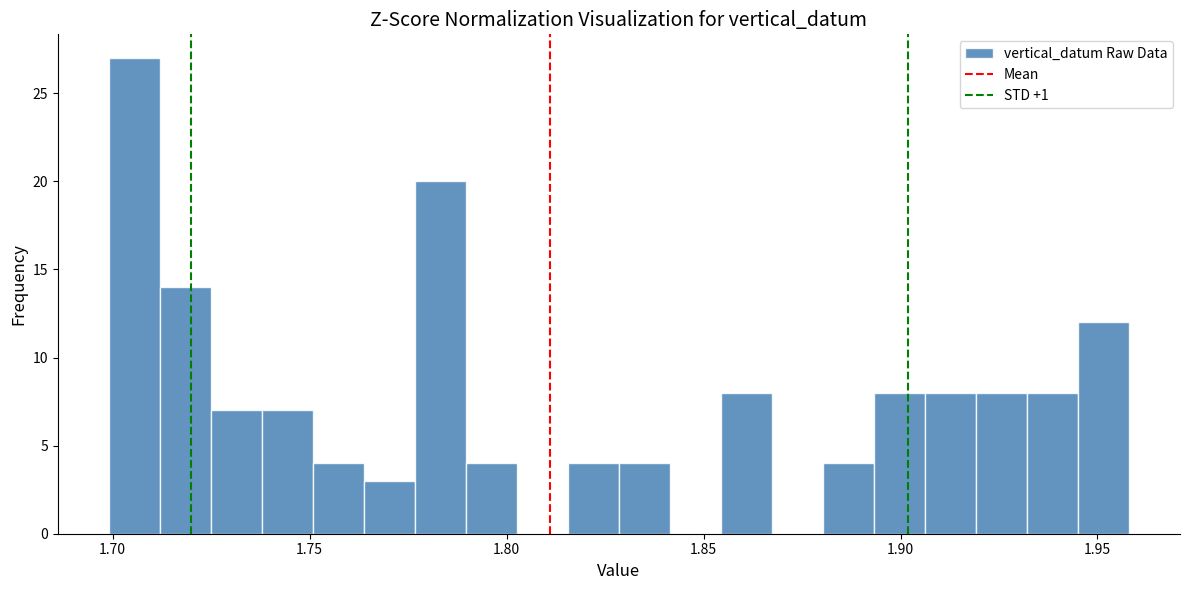

Around what value on the x-axis is the tallest bar? Give the approximate position of its centre, as read against the axis.

1.705